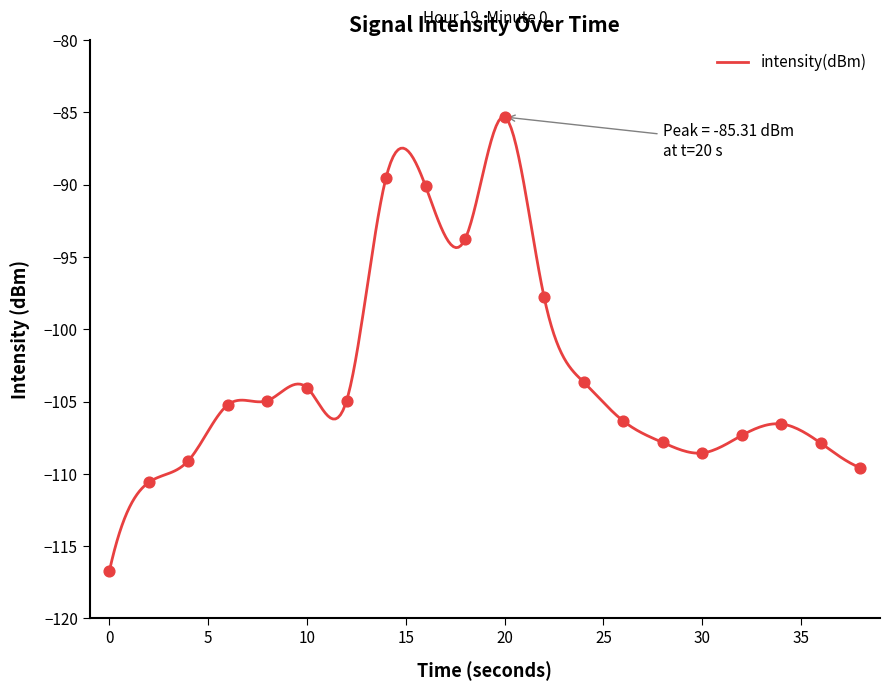

Between 32 and 18, which is larger?

18